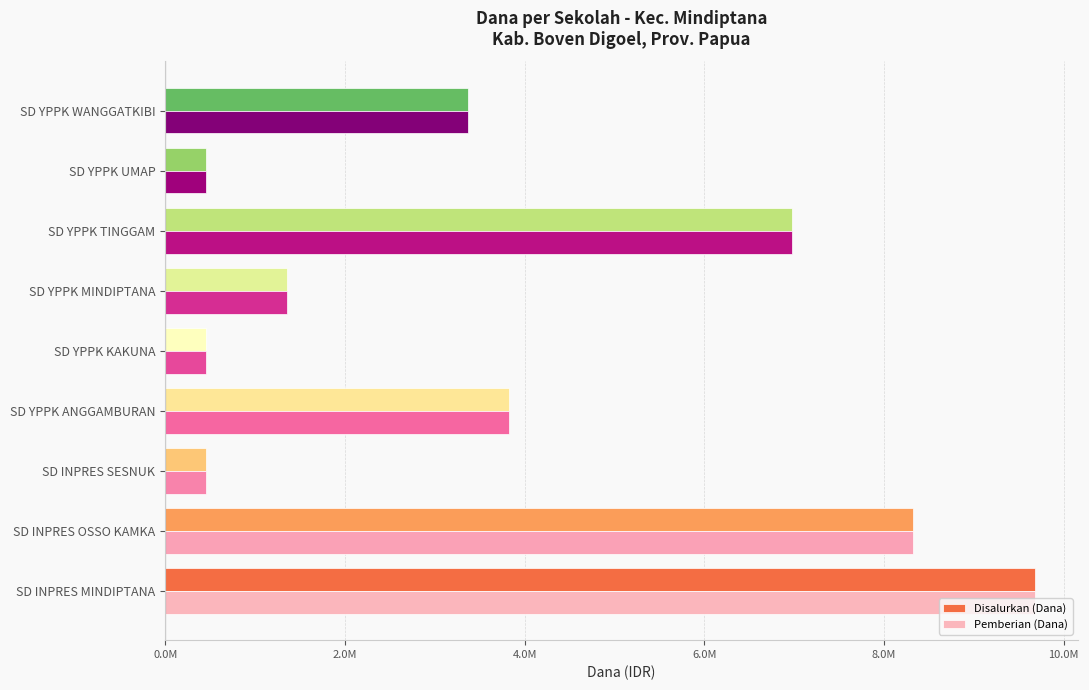

What are all the series names shown in the legend?

Disalurkan (Dana), Pemberian (Dana)